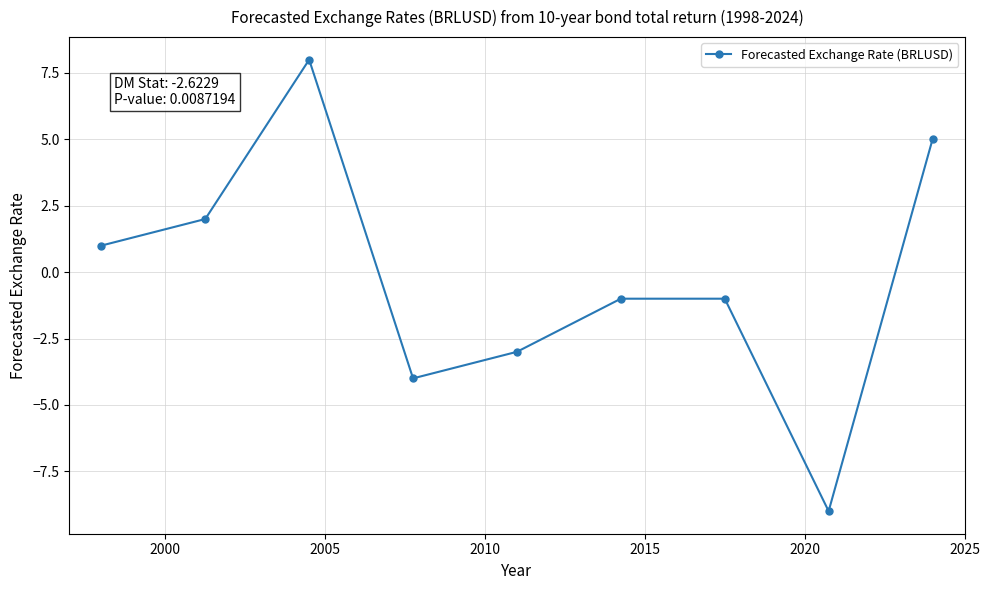

What is the value of the 6th point from the left?

-1